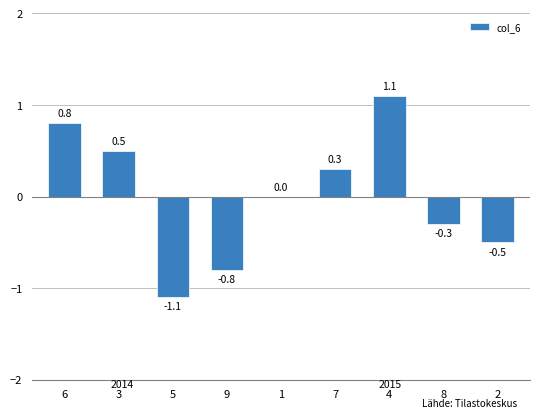

Read the value at 9.

-0.8